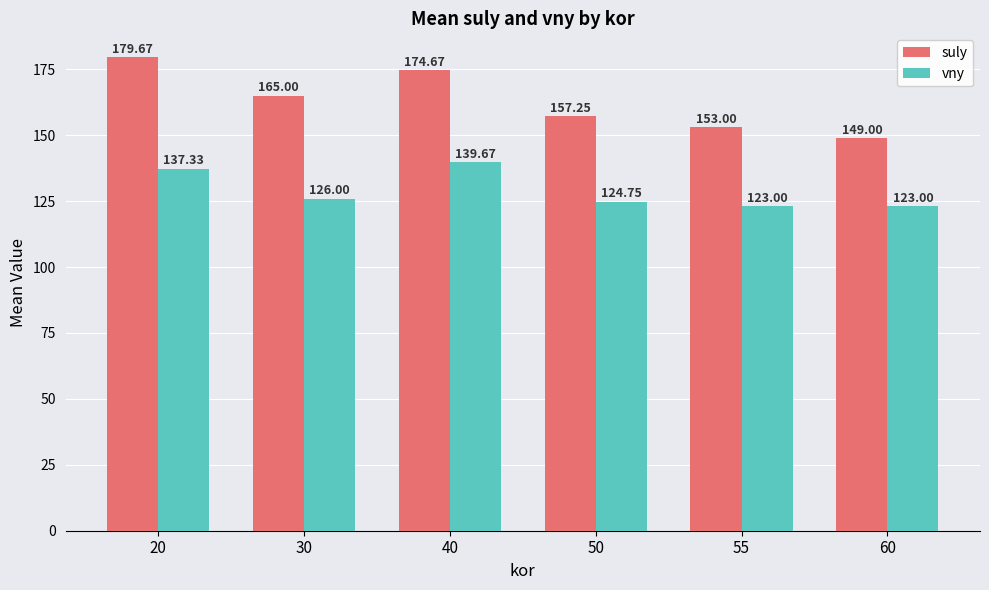

Read the suly value at 60.

149.0